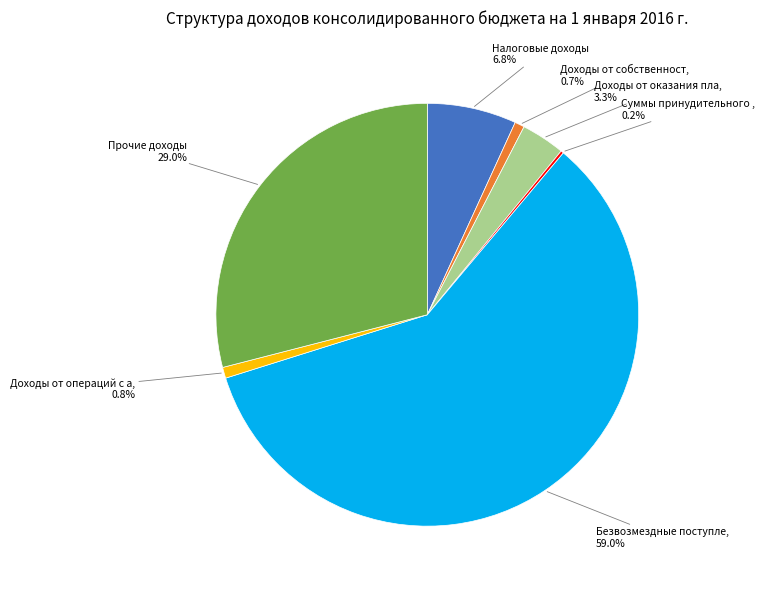

Does any single category account for the majority?

Yes